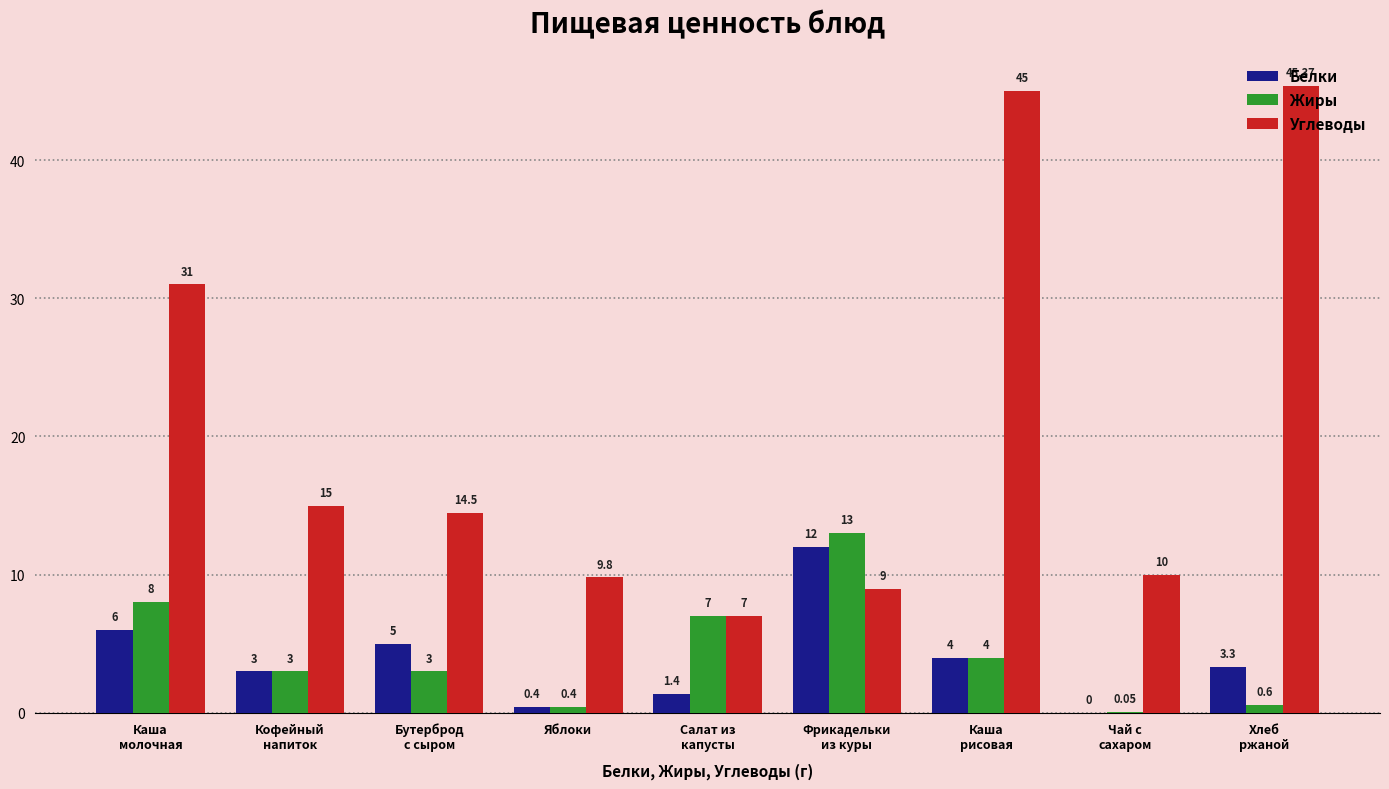

What is the average value of the Белки series?

3.9